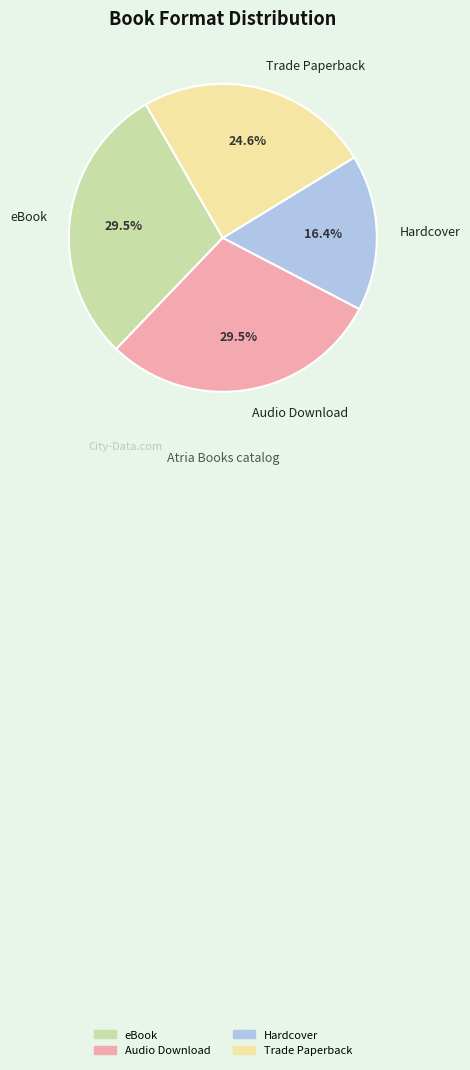

To the nearest percent, what portion does Hardcover represent?

16%